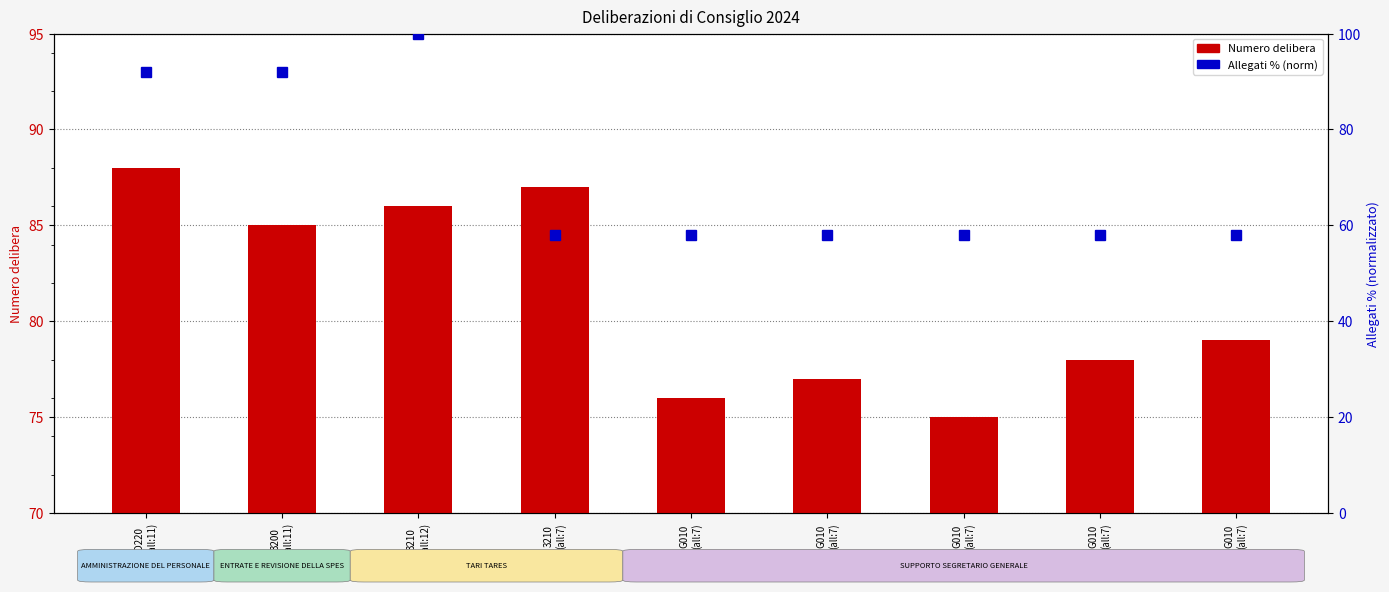

What is the difference between the Allegati % (norm) values at G010
(all:7) and D220
(all:11)?

34